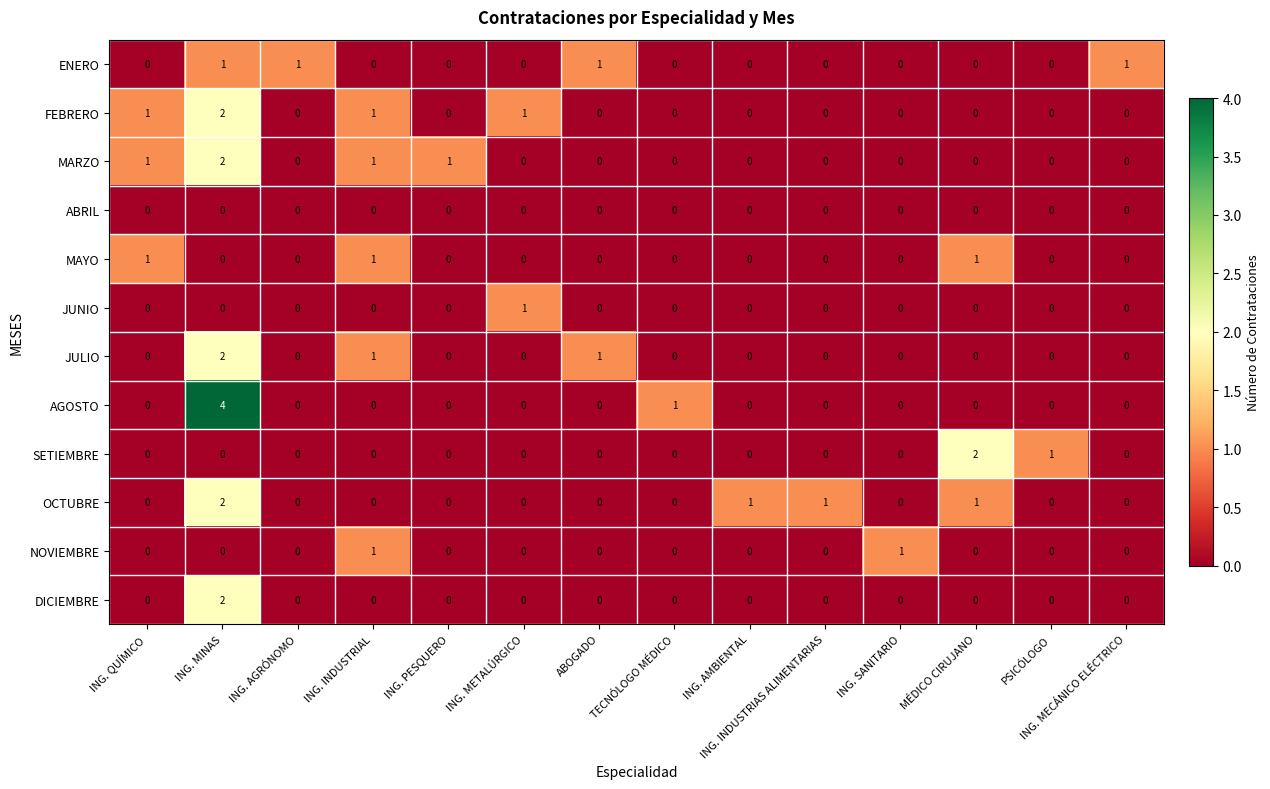

Between ING. SANITARIO and MÉDICO CIRUJANO, which series saw the biggest shift?

SETIEMBRE